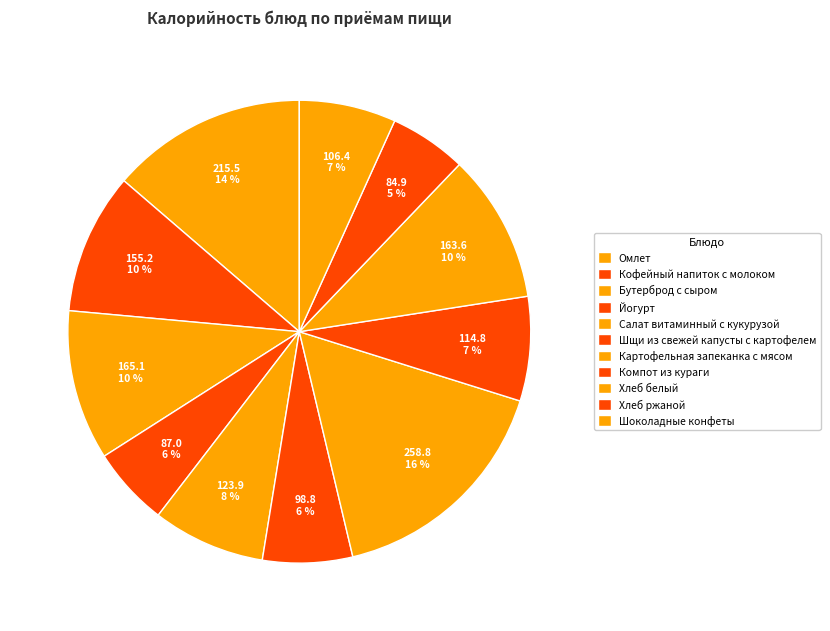

Count the number of slices in the pie.

11